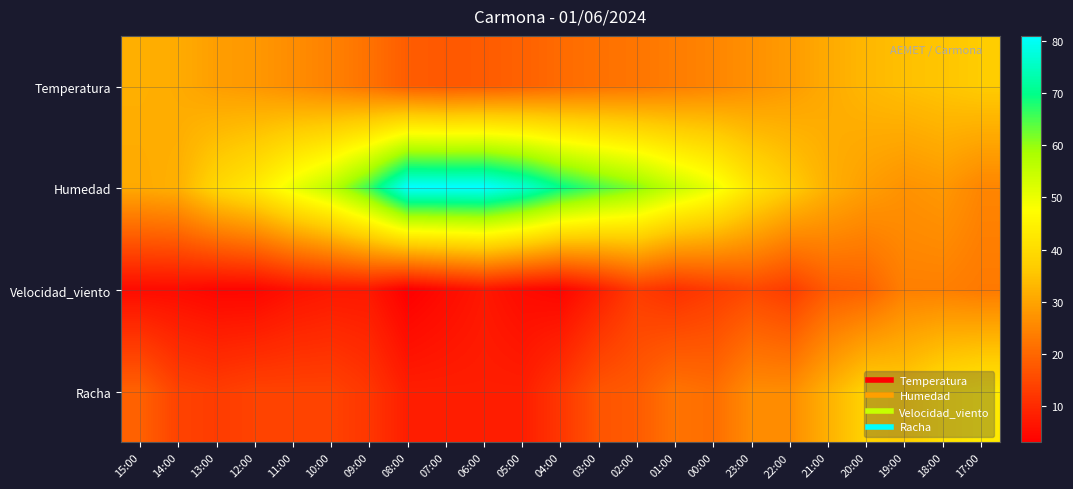

Which series has the largest range (max minus min)?

Humedad